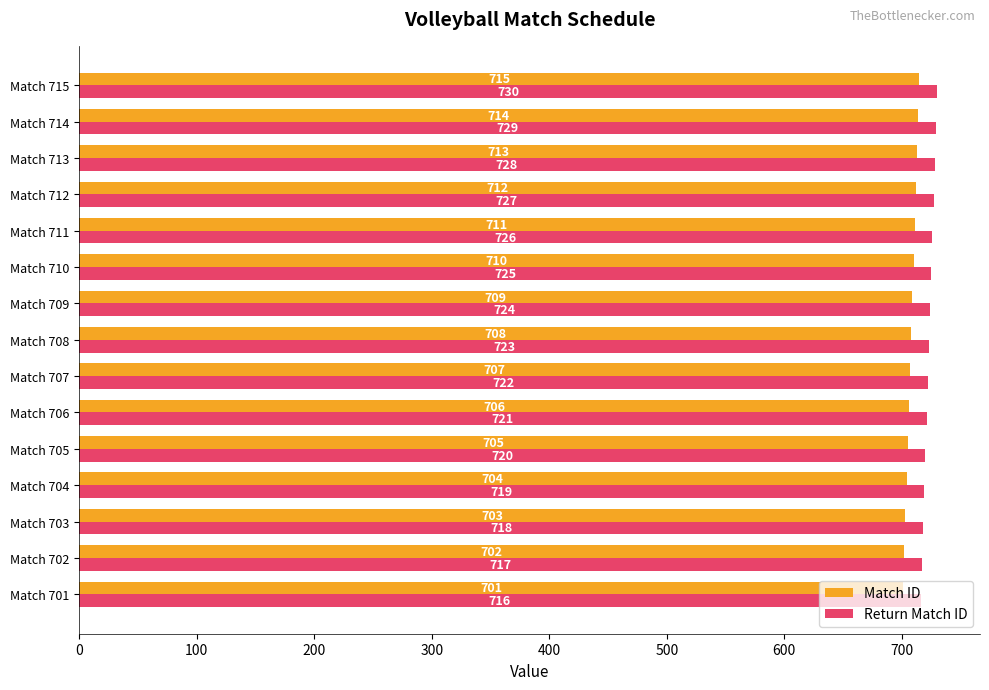

Rank the series by their maximum value, from highest to lowest.

Return Match ID, Match ID